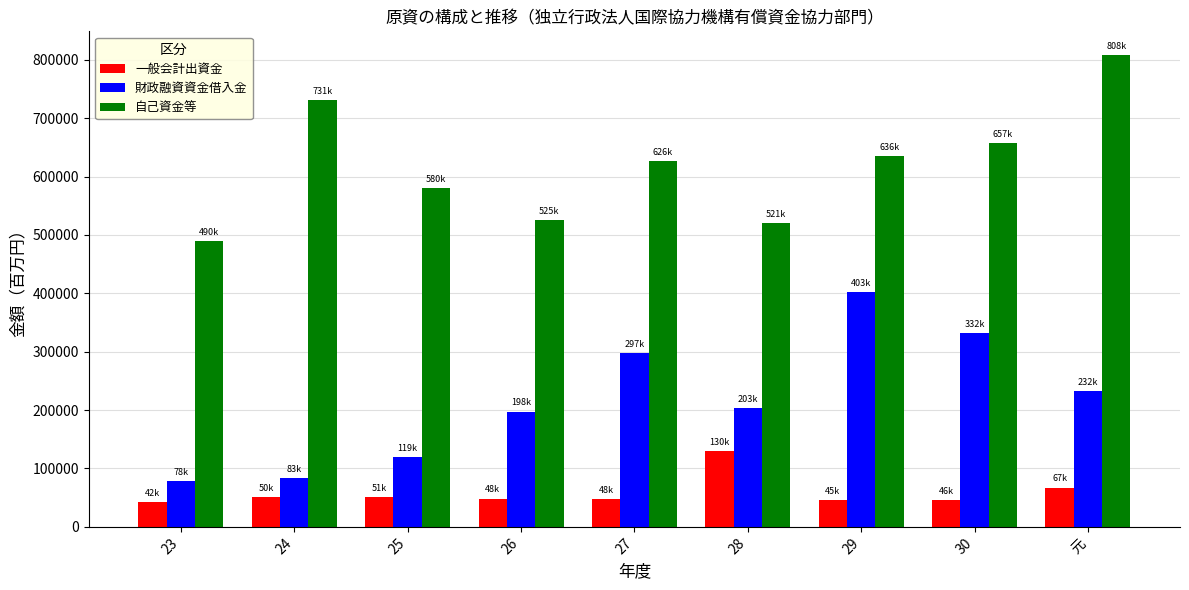

List the series in order of their overall mean, highest first.

自己資金等, 財政融資資金借入金, 一般会計出資金